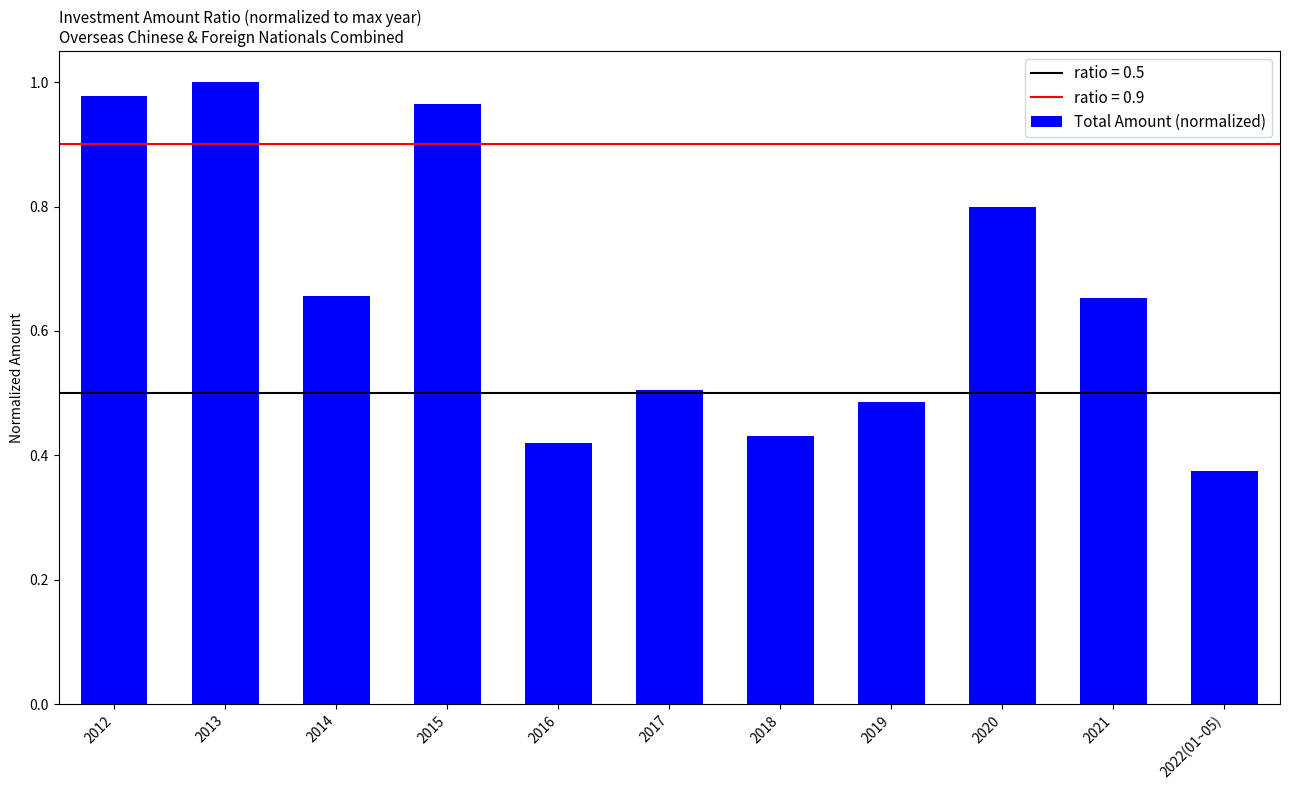

Between 2021 and 2012, which is larger?

2012